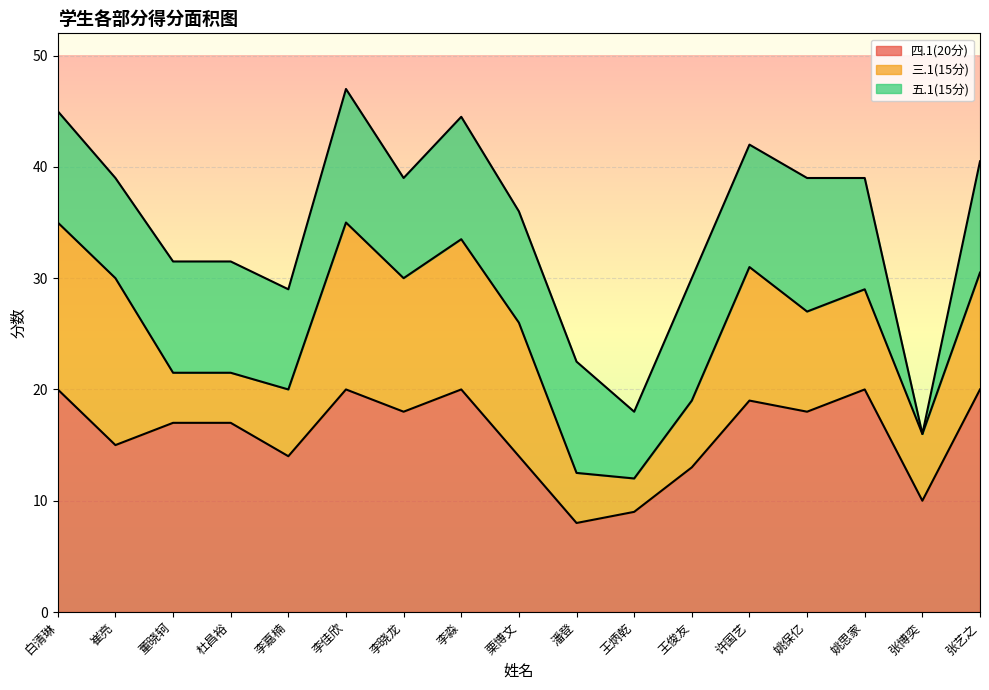

How many values in the 三.1(15分) series are below 9?

7